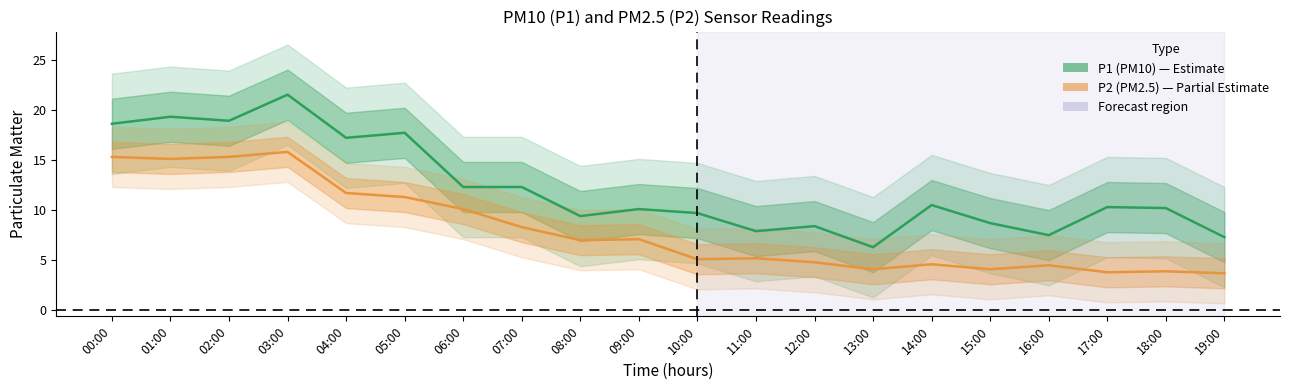

What is the smallest value displayed?

3.7